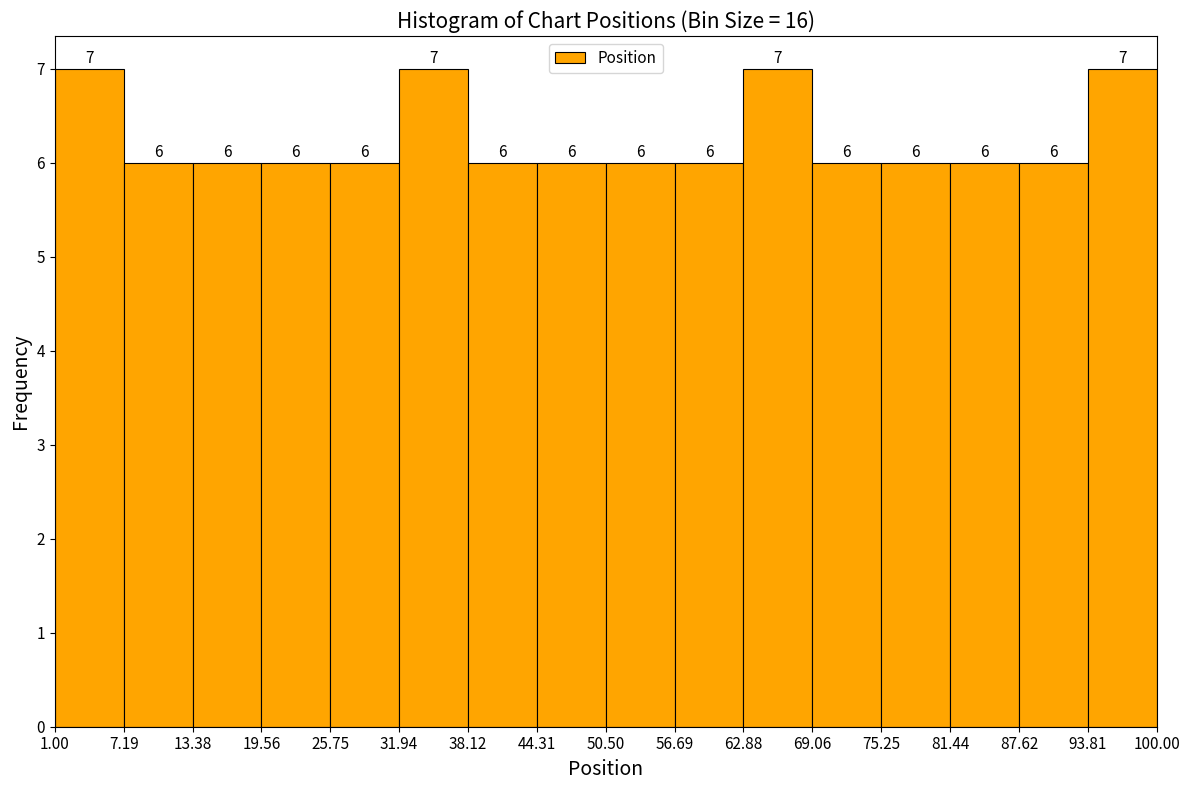

How tall is the bar that spans 1.00 to 7.19 on the x-axis?

7